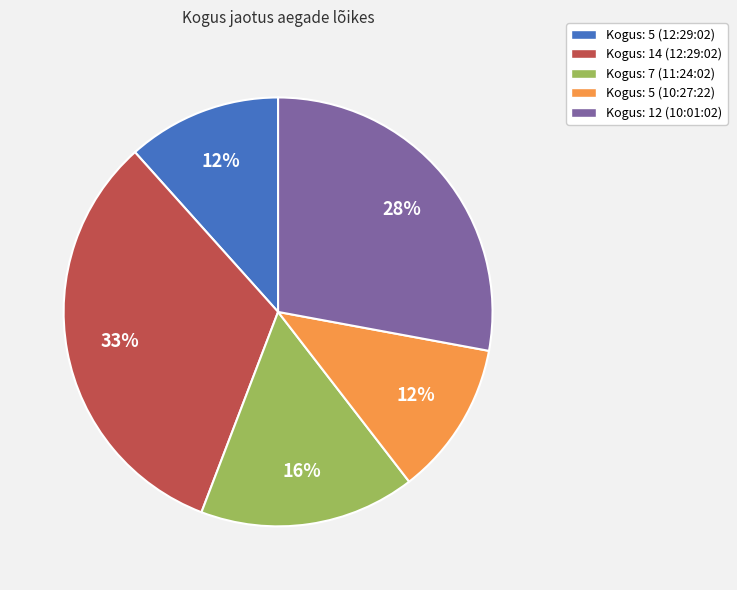

The Kogus: 7 (11:24:02) slice represents 27% of the pie. True or false?

False